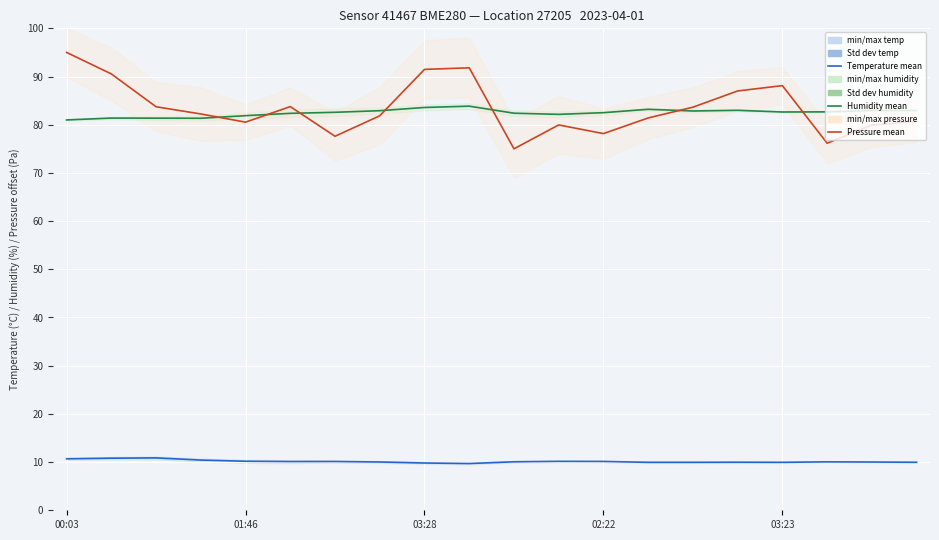

Is this an area chart (filled region under the line)?

No